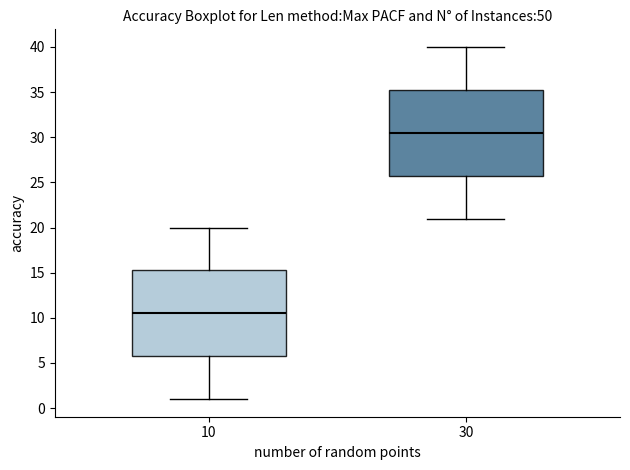

Which box has the lowest median line?

10